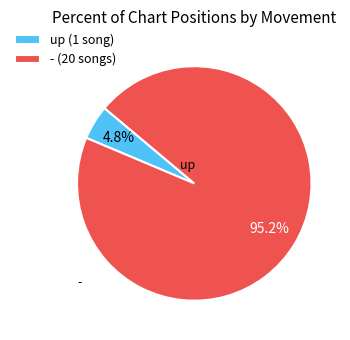

Which slice is the smallest?

up